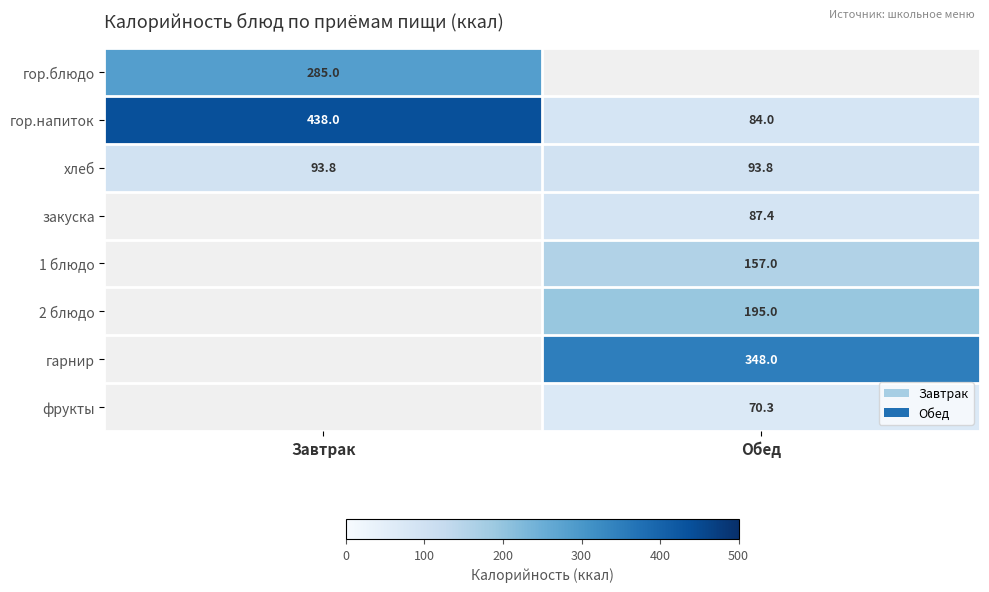

What is the difference between the highest and lowest values at Завтрак?

344.2